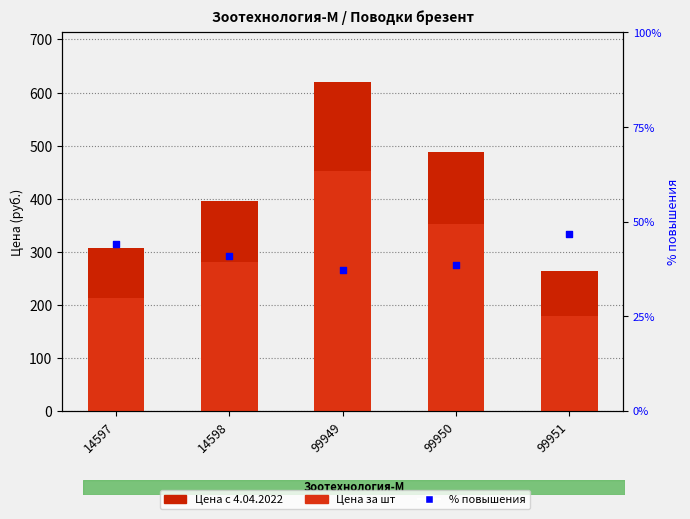

Which series has the largest Y range (max minus min)?

Цена с 4.04.2022